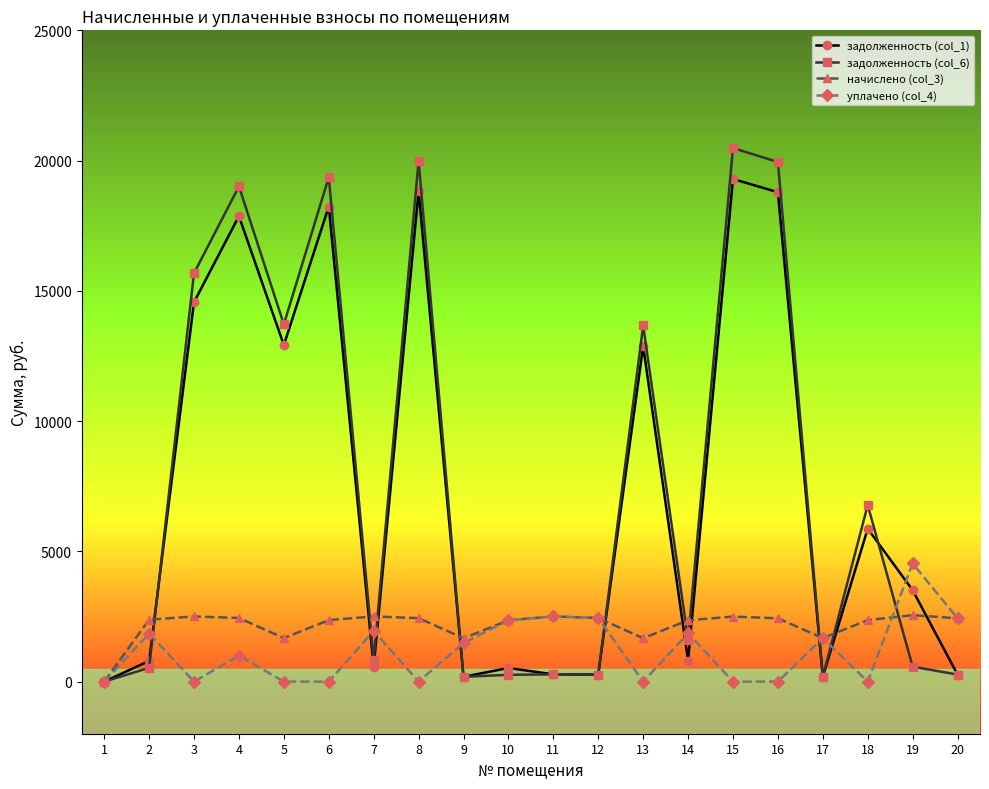

What is the maximum value shown in the chart?

20482.9